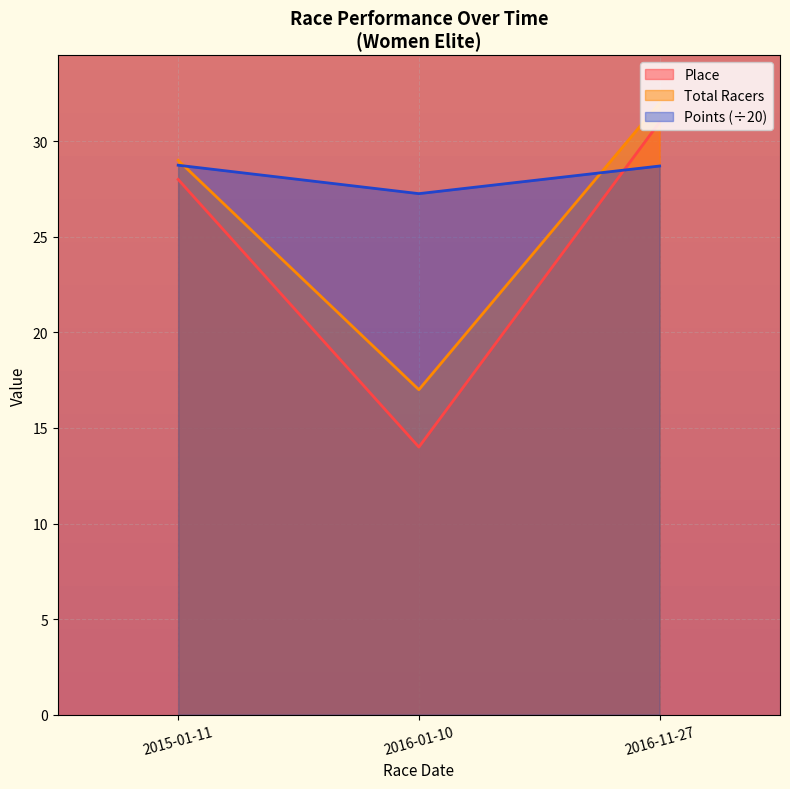

How many values in the Points series exceed 28?

2